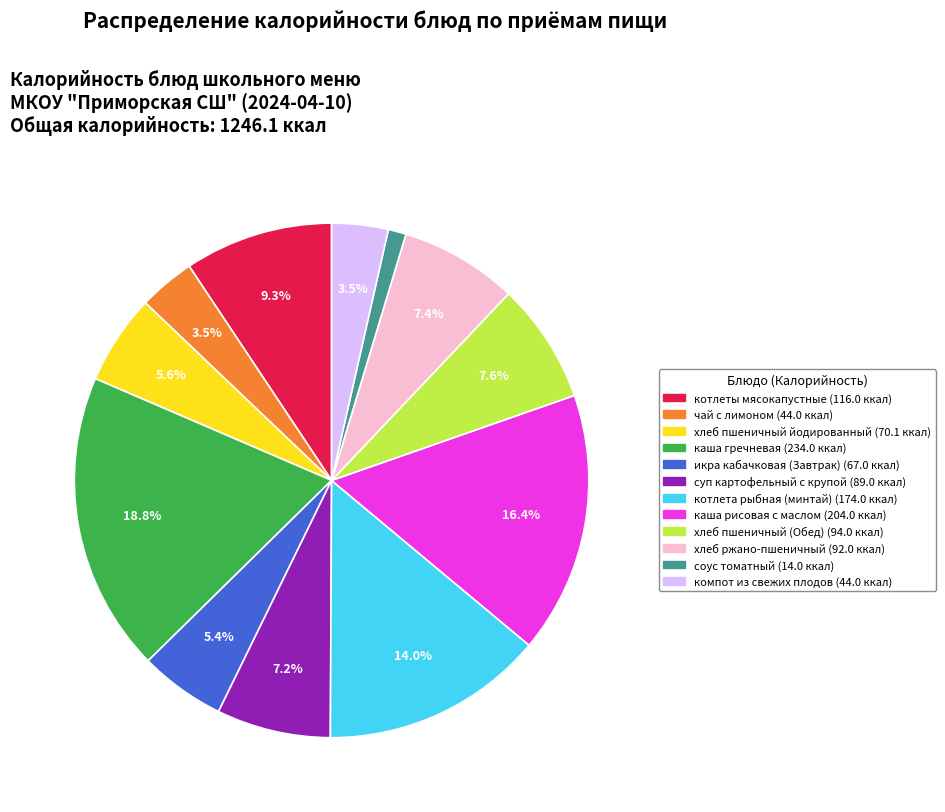

What portion of the pie excludes чай с лимоном?

96.5%